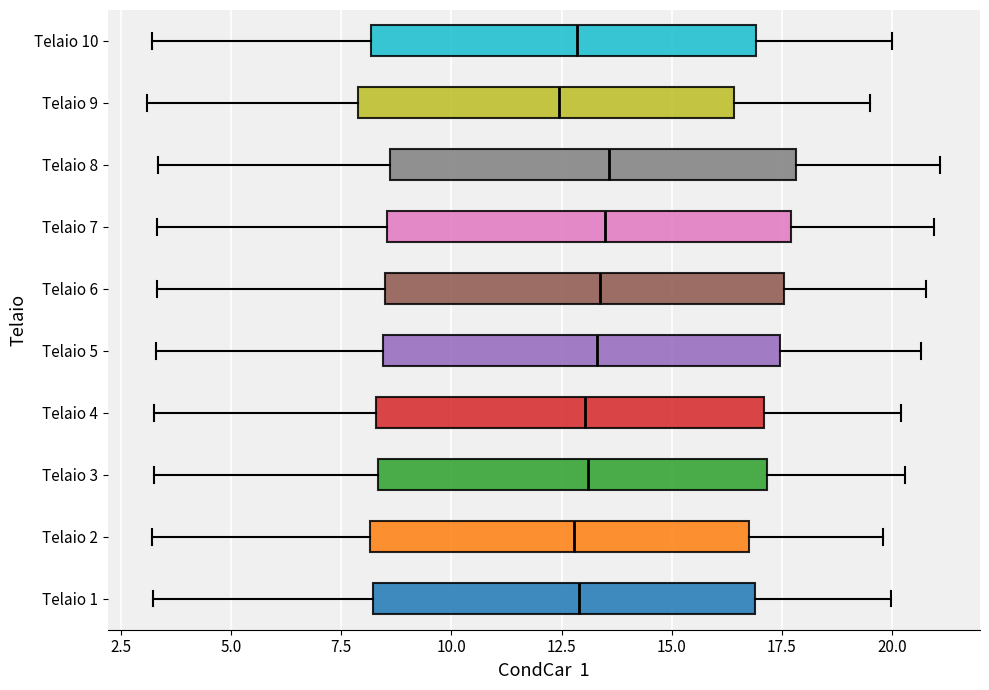

Where is the left edge of the box for Telaio 9 on the x-axis? The values are not printed on the chart, so give them approximately, as read against the axis.

8.0